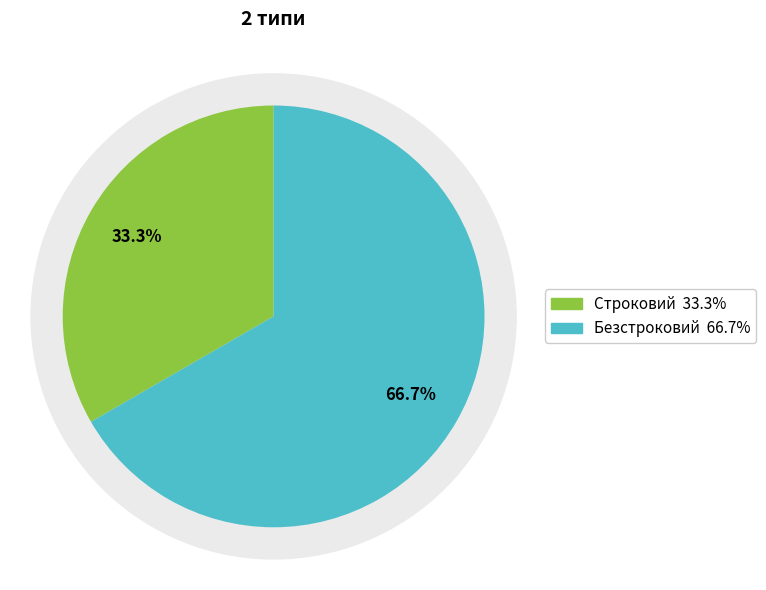

Is it true that Безстроковий is 67% of the pie?

True